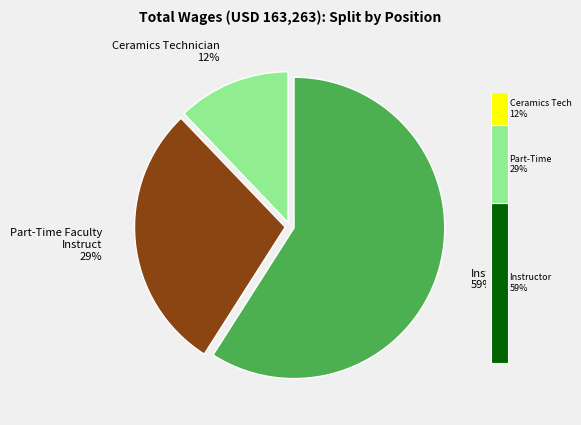

Combined, what portion of the pie is Ceramics Technician and Part-Time Faculty Instruct?

41.0%